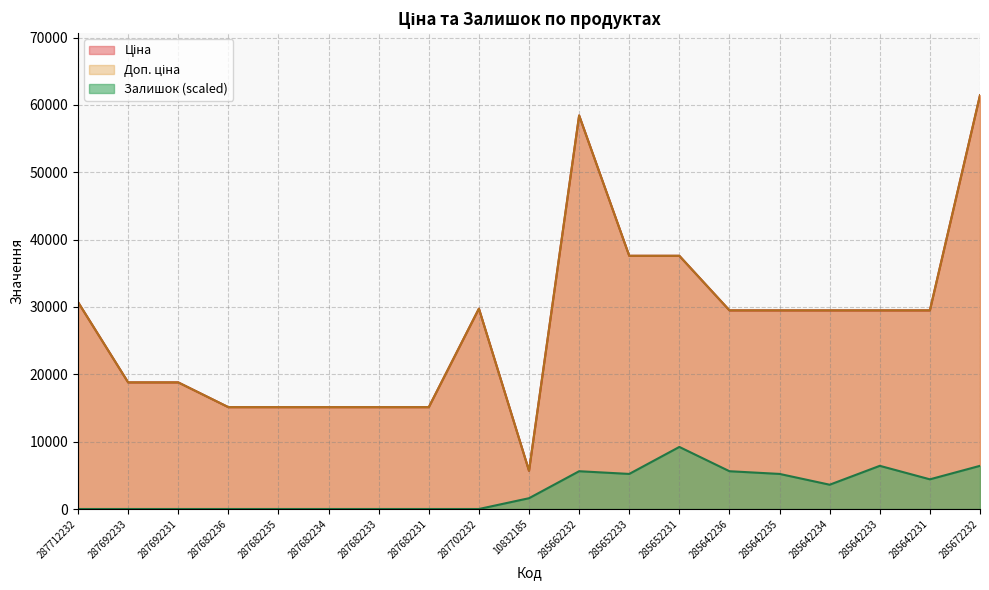

What is the label of the 6th point from the left?

287682234